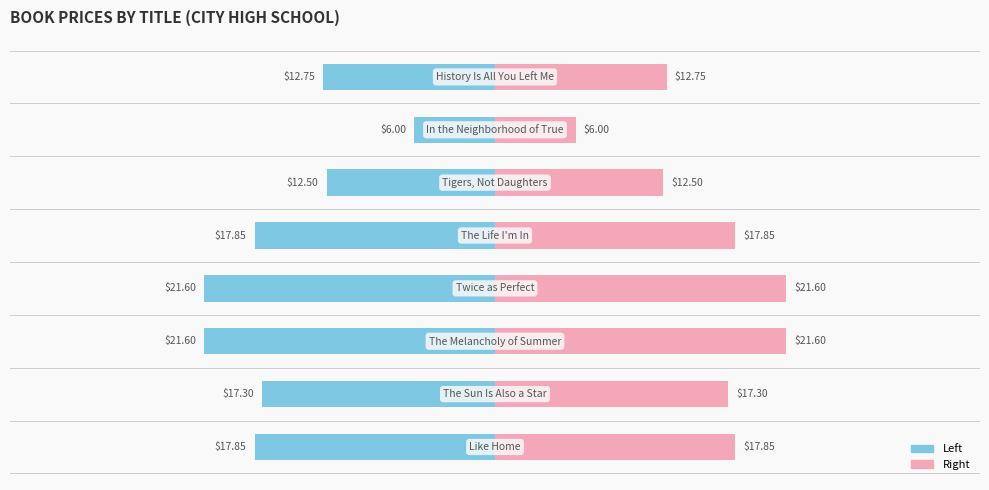

Does the chart contain stacked bars?

No